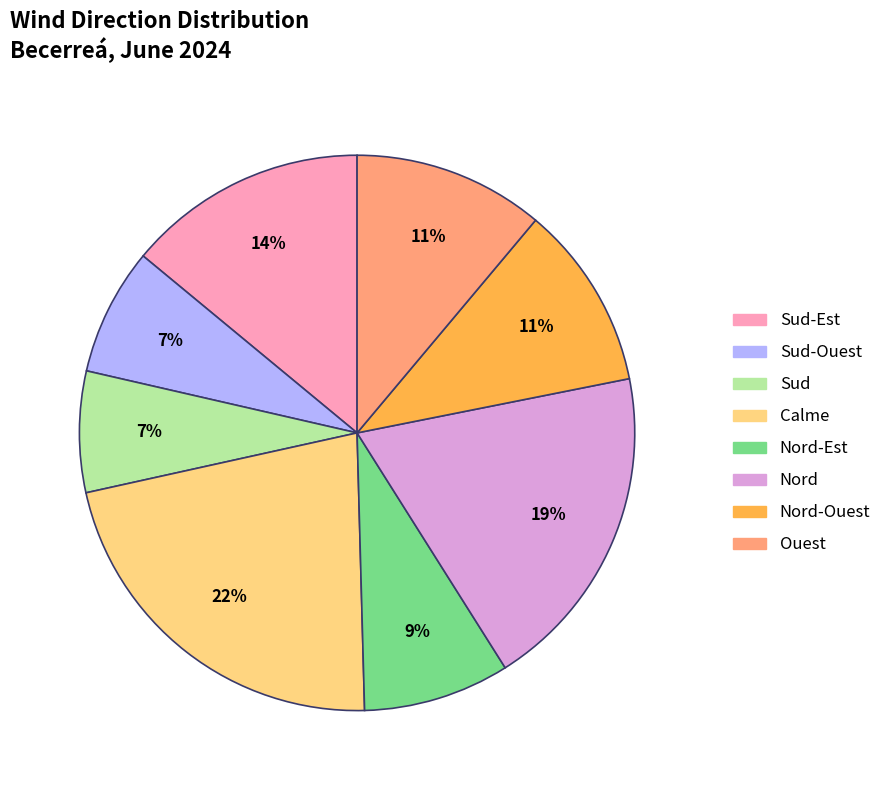

Does any single category account for the majority?

No